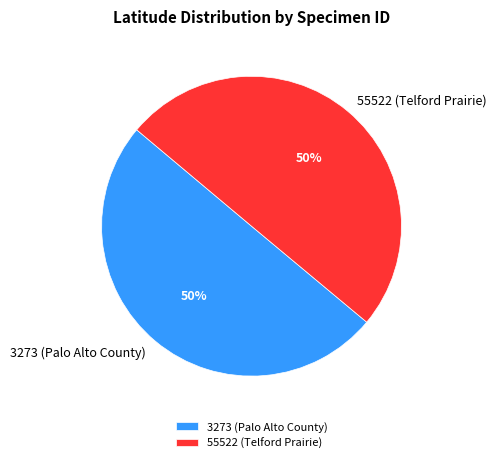

What is the ratio of the value at 55522 (Telford Prairie) to the value at 3273 (Palo Alto County)?

1.0